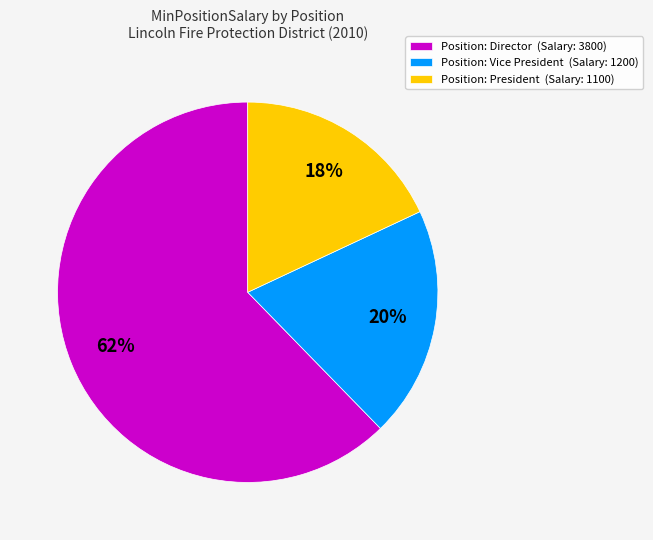

To the nearest percent, what portion does Position: President (Salary: 1100) represent?

18%